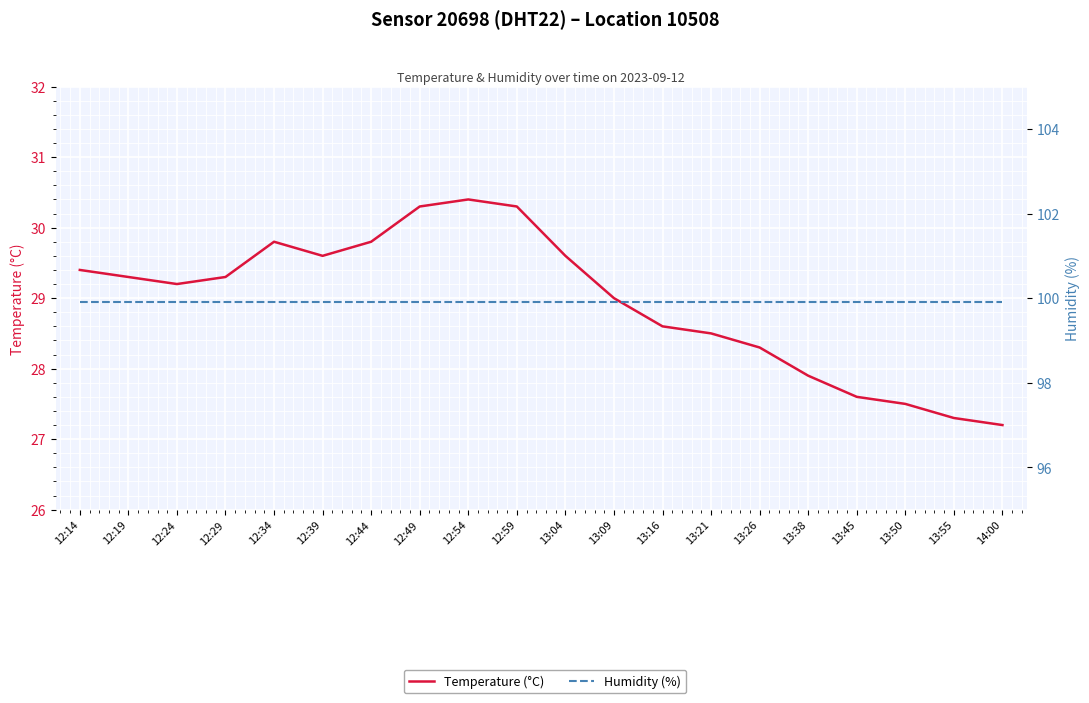

At how many categories does at least one series exceed 41?

20